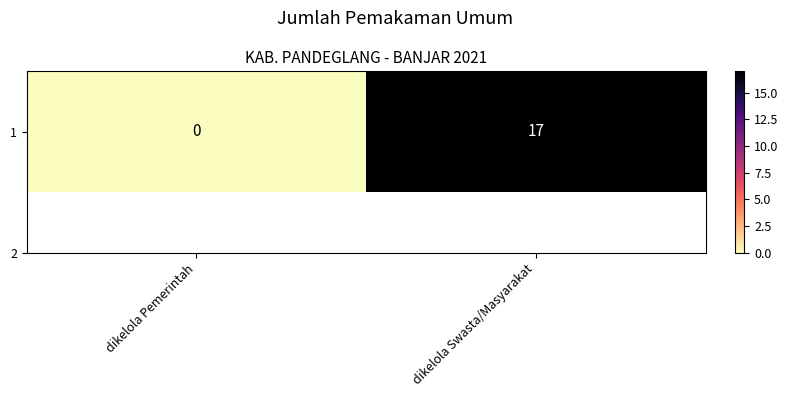

Reading left to right, extract all data points from this chart.

dikelola Pemerintah=0	dikelola Swasta/Masyarakat=17